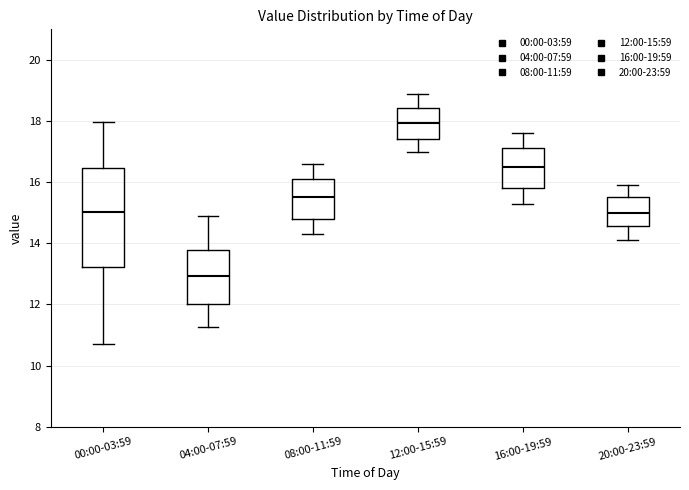

Reading left to right, read every box against the y-axis: the position of its median line, the range the box covers, and the ends of its whiskers. The values are not printed on the chart, so give them approximately, as read against the axis.

00:00-03:59: median 15.0, box 13.2 to 16.4, whiskers 10.8 to 18.0
04:00-07:59: median 13.0, box 12.0 to 13.8, whiskers 11.2 to 15.0
08:00-11:59: median 15.6, box 14.8 to 16.2, whiskers 14.4 to 16.6
12:00-15:59: median 18.0, box 17.4 to 18.4, whiskers 17.0 to 19.0
16:00-19:59: median 16.6, box 15.8 to 17.2, whiskers 15.4 to 17.6
20:00-23:59: median 15.0, box 14.6 to 15.6, whiskers 14.2 to 16.0